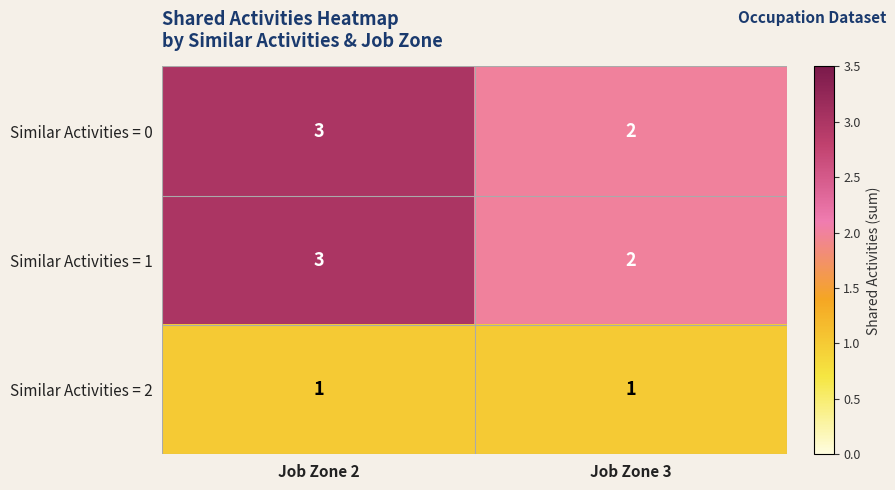

The value of Similar Activities = 2 at Job Zone 2 is 1. True or false?

True